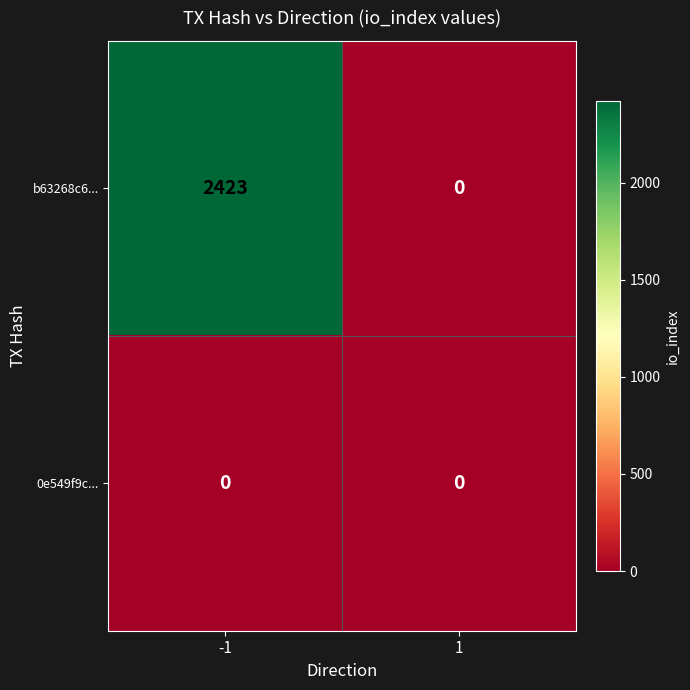

The b63268c6... series shows 2423 at -1. True or false?

True